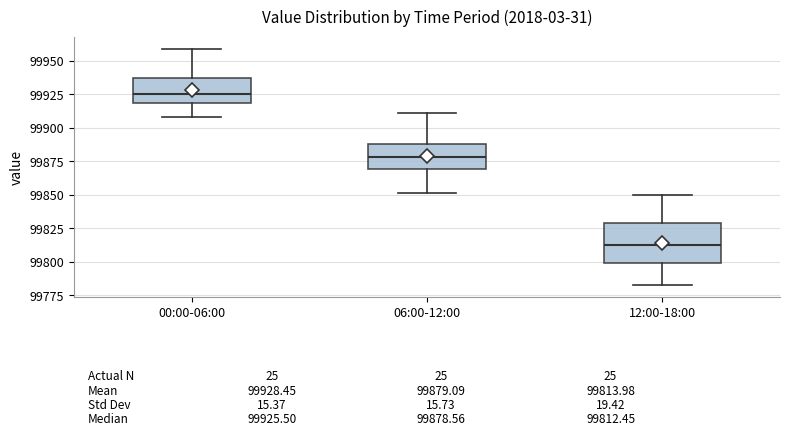

Which box's median line is the highest?

00:00-06:00